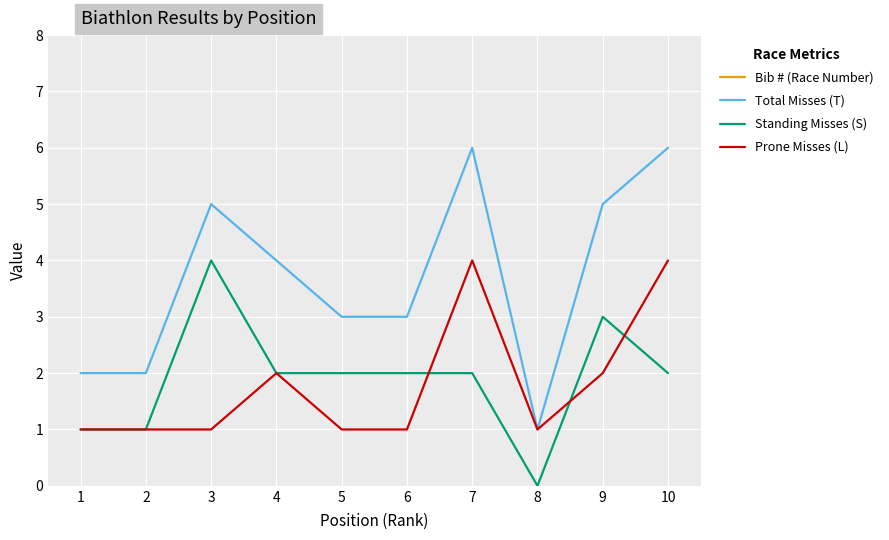

The value of Total Misses (T) at 8 is 1. True or false?

True